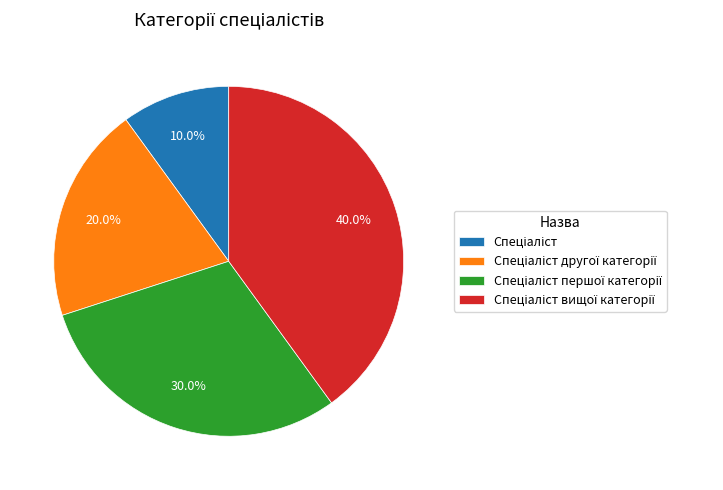

Does any single category account for the majority?

No